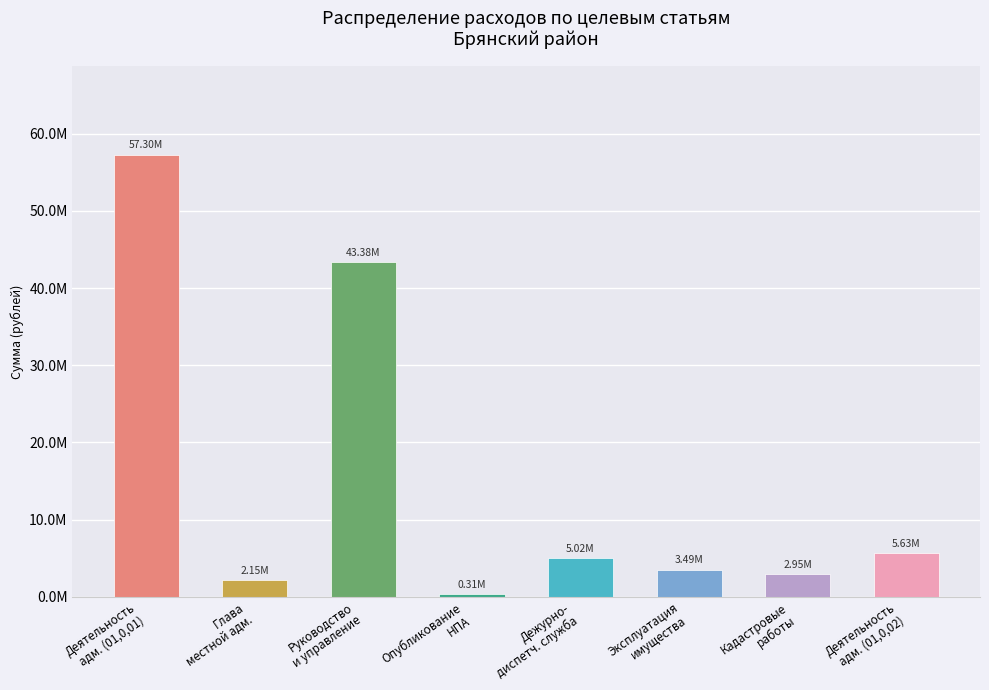

List the labels in order of value, largest first.

Деятельность
адм. (01,0,01), Руководство
и управление, Деятельность
адм. (01,0,02), Дежурно-
диспетч. служба, Эксплуатация
имущества, Кадастровые
работы, Глава
местной адм., Опубликование
НПА